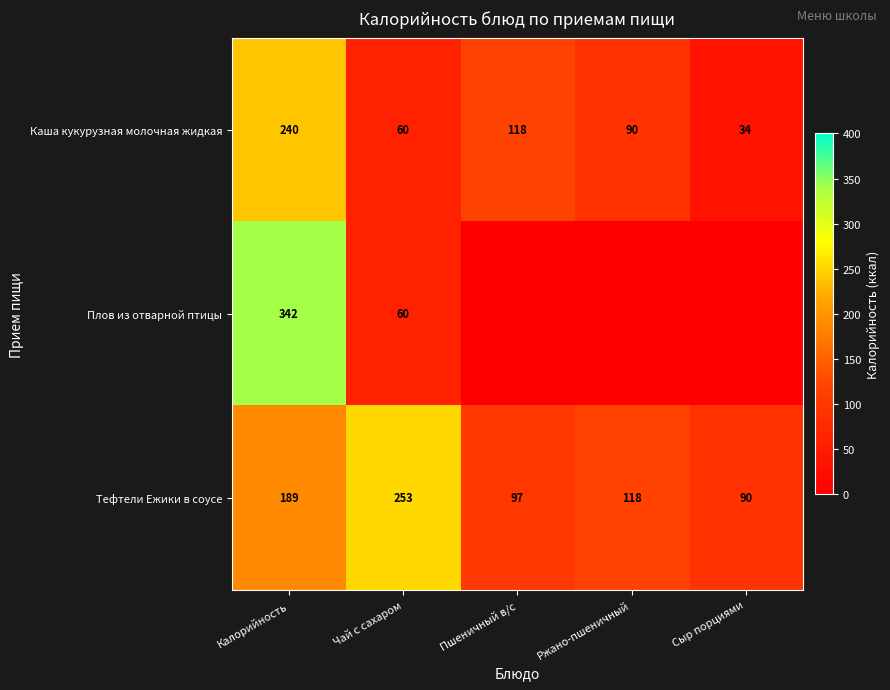

What is the maximum value for Каша кукурузная молочная жидкая?

240